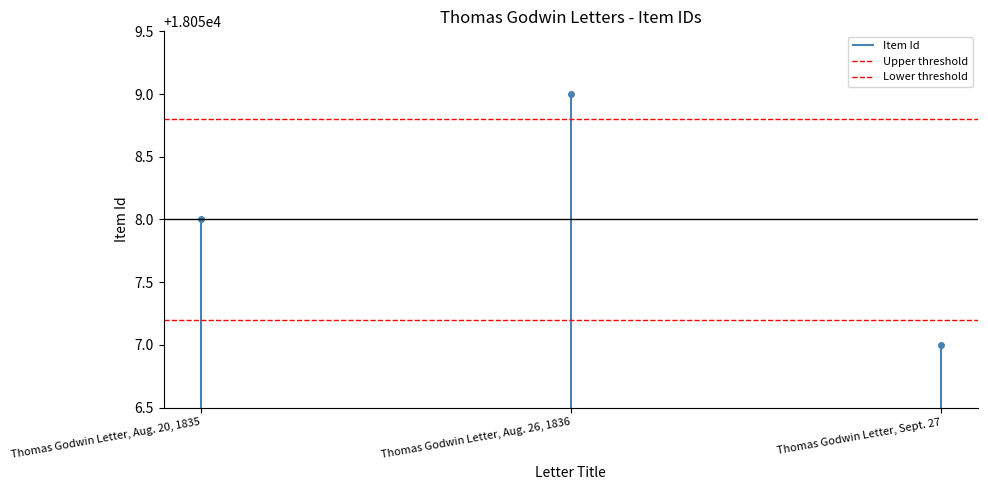

Between Thomas Godwin Letter, Aug. 20, 1835 and Thomas Godwin Letter, Aug. 26, 1836, which series saw the biggest shift?

Upper threshold